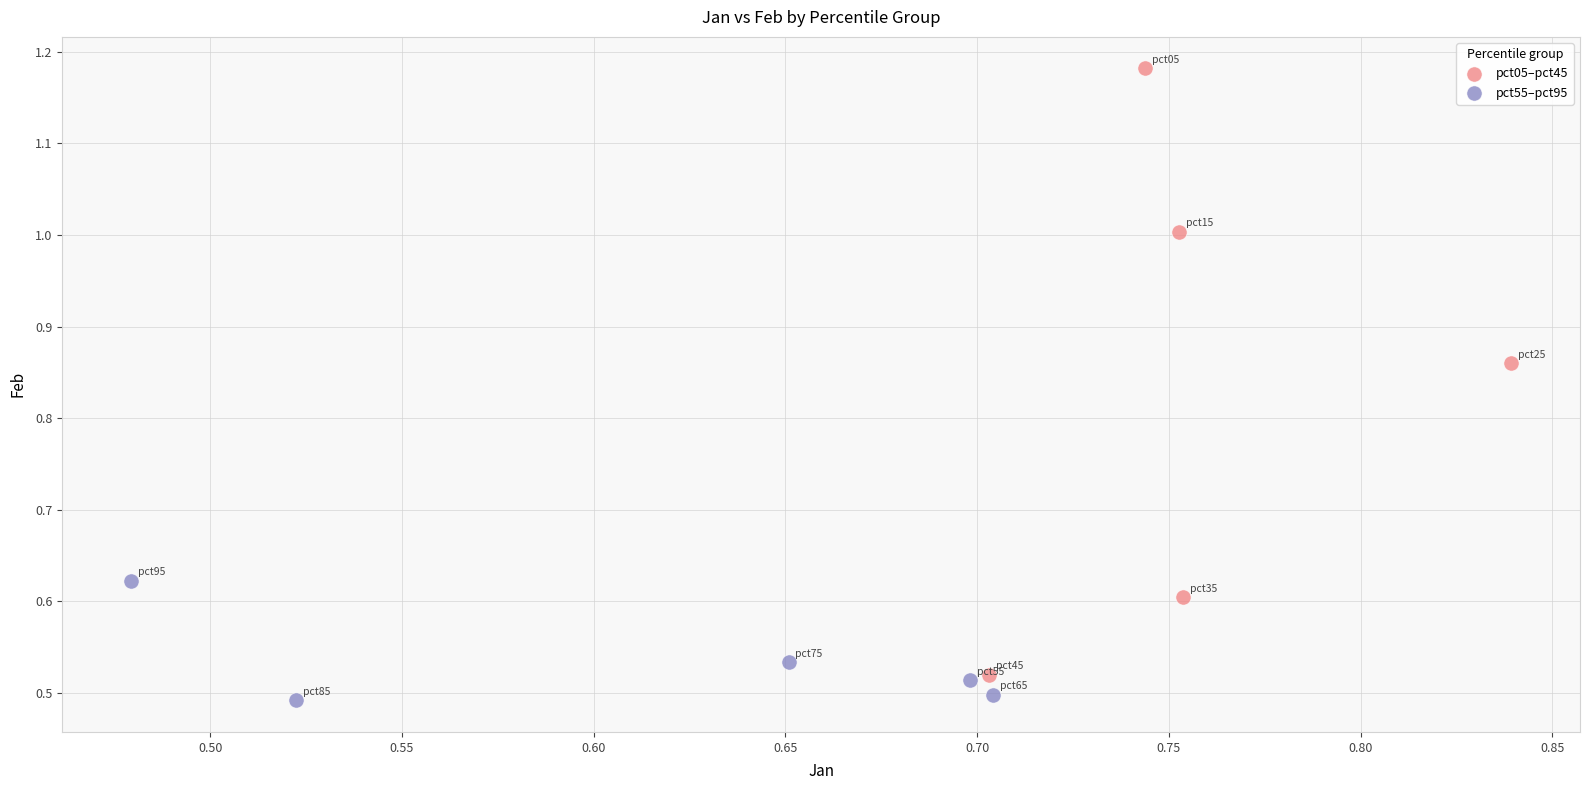

Which series has the largest Y range (max minus min)?

pct05–pct45